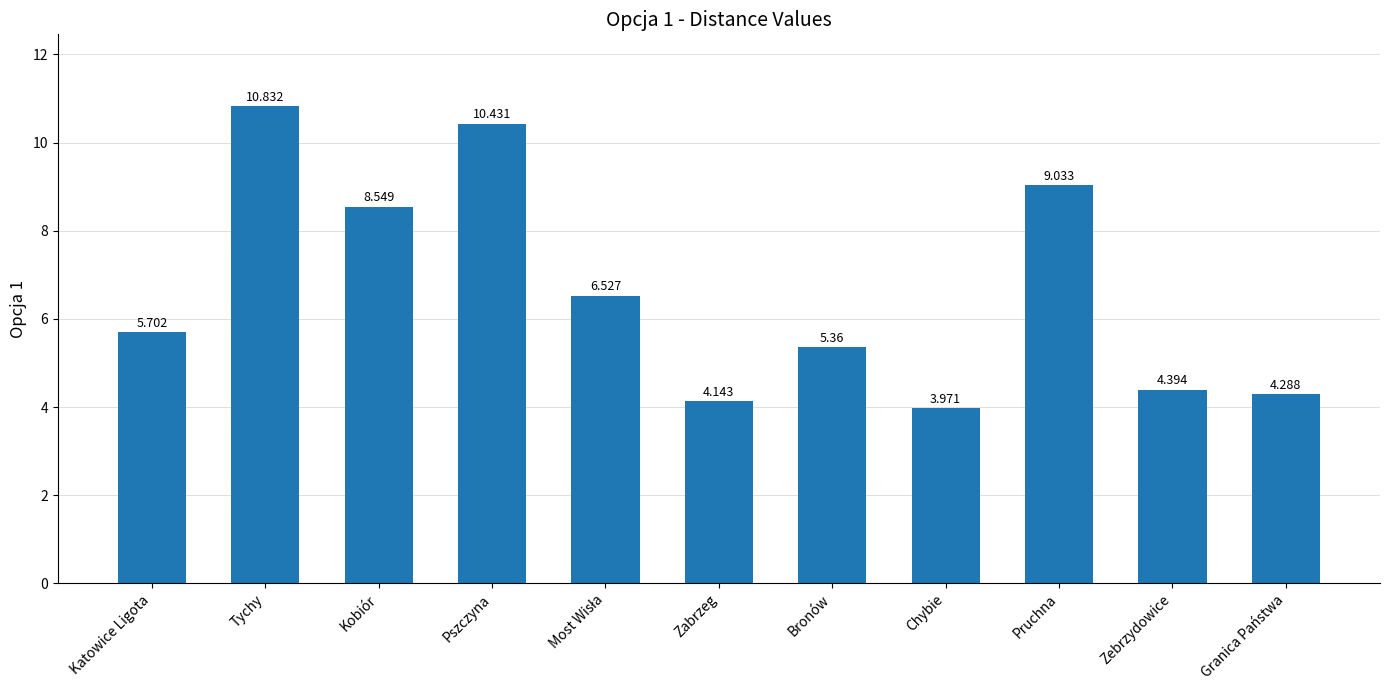

At which category does the chart reach its minimum across all series?

Chybie